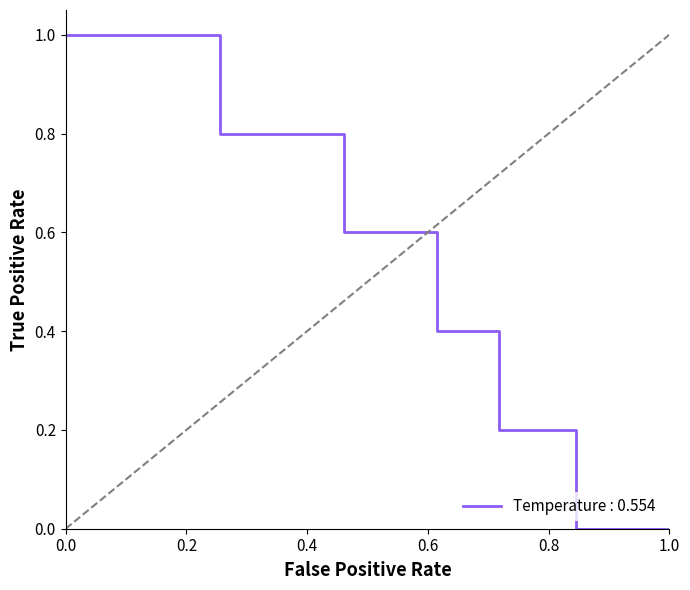

What is the difference between the maximum and minimum values?

1.0